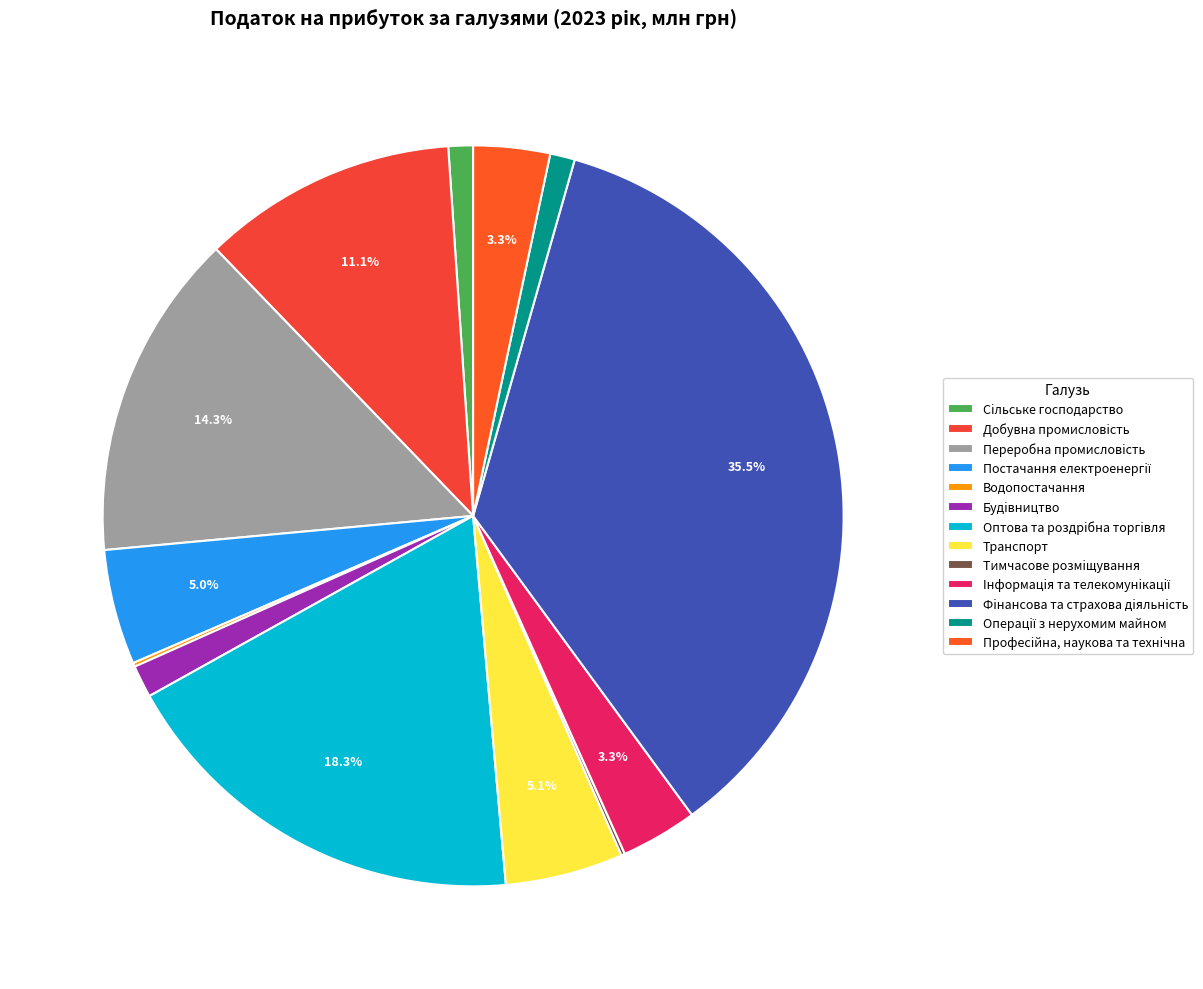

Rank the categories by value from lowest to highest.

Тимчасове розмiщування, Водопостачання, Сiльське господарство, Операцiї з нерухомим майном, Будiвництво, Iнформацiя та телекомунiкацiї, Професiйна, наукова та технiчна, Постачання електроенергiї, Транспорт, Добувна промисловiсть, Переробна промисловiсть, Оптова та роздрiбна торгiвля, Фiнансова та страхова дiяльнiсть